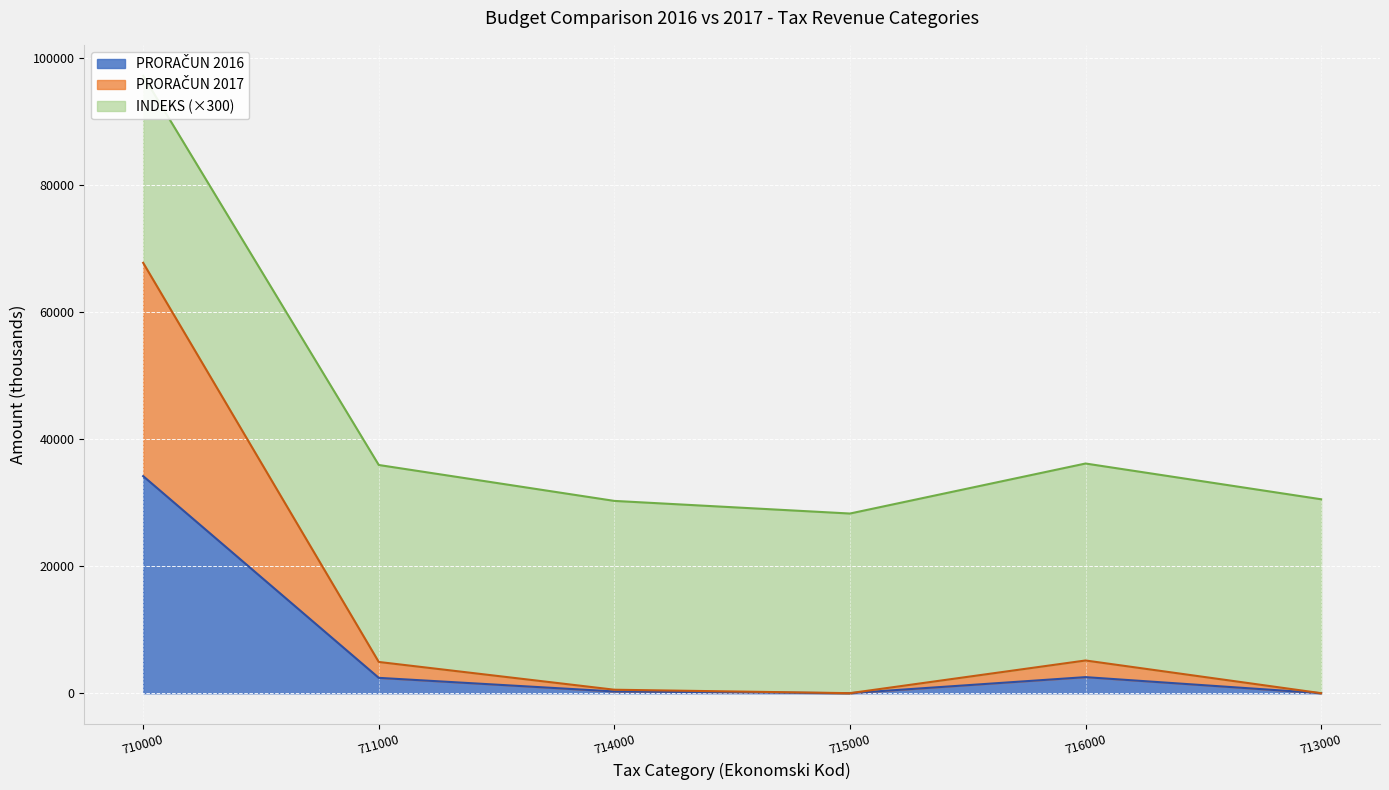

In PRORACUN 2016, how many points are higher than both neighbors (excluding endpoints)?

1